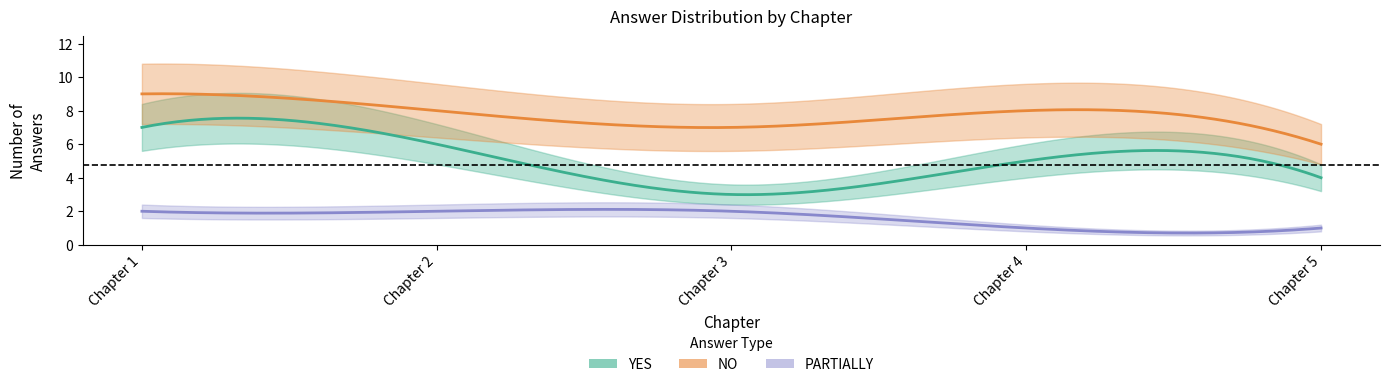

The value of YES at Chapter 5 is 4. True or false?

True